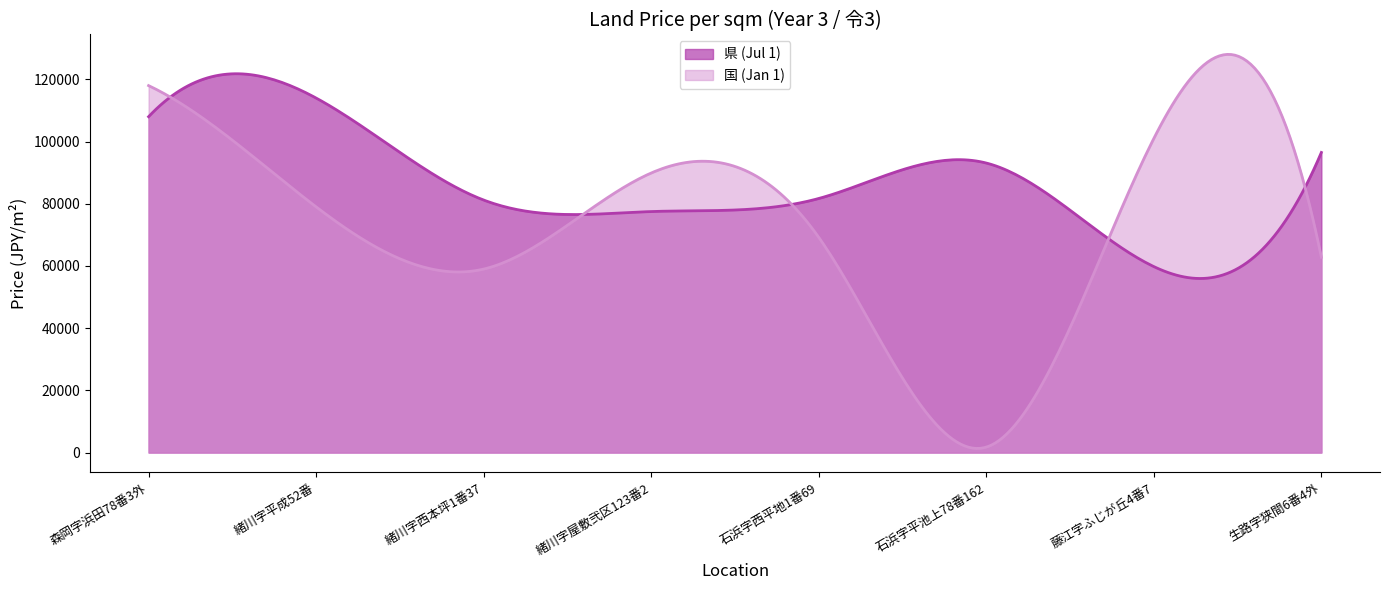

How many lines are shown in the chart?

2